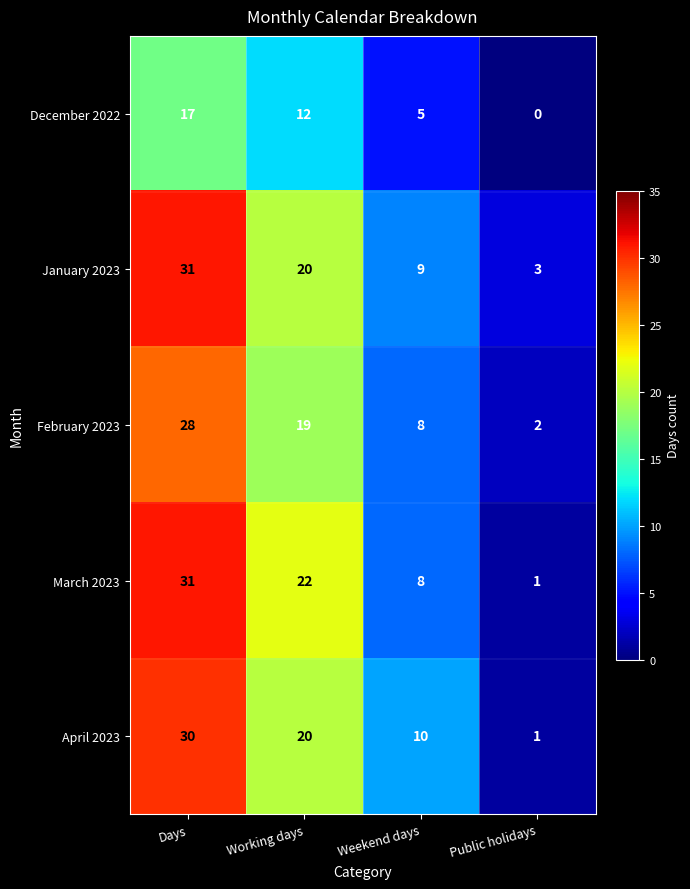

Which series has the largest total across all categories?

January 2023